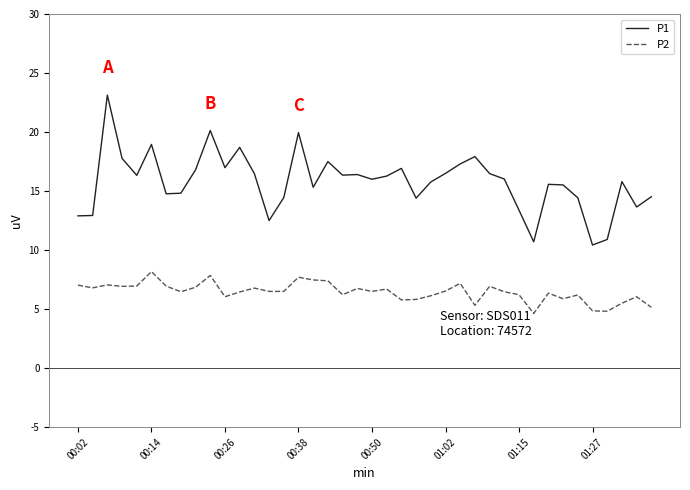

Which series has the largest range (max minus min)?

P1